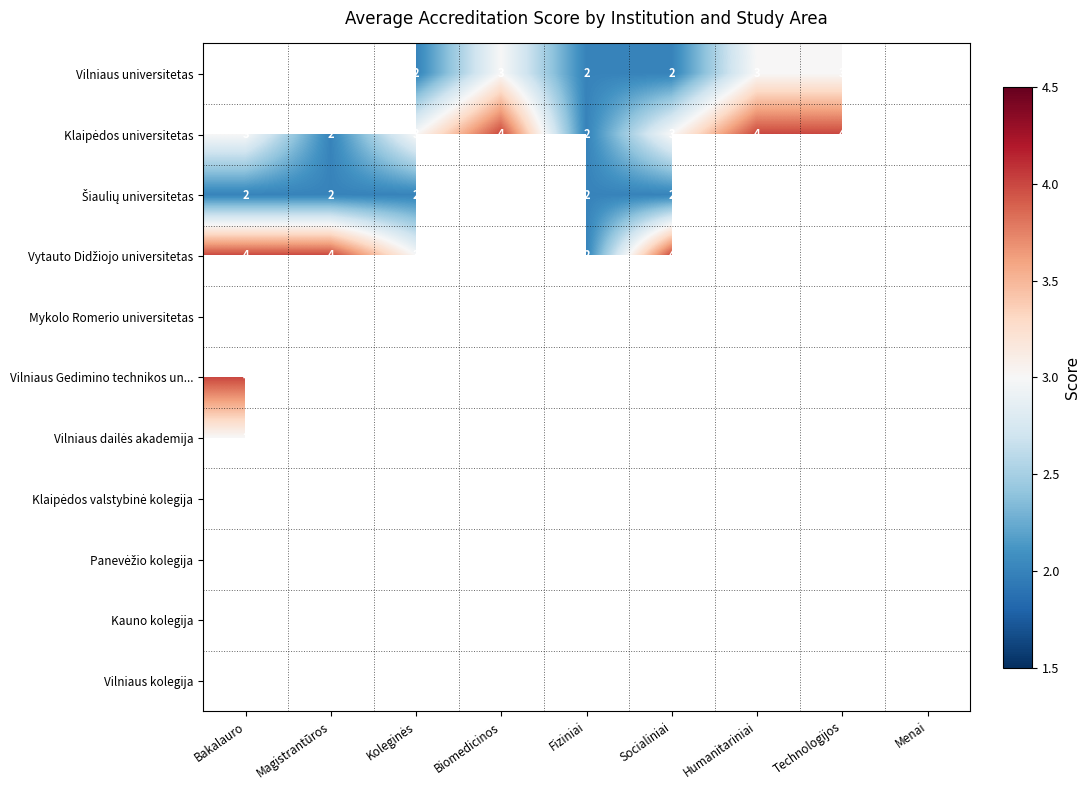

How many data points does each series have?

9